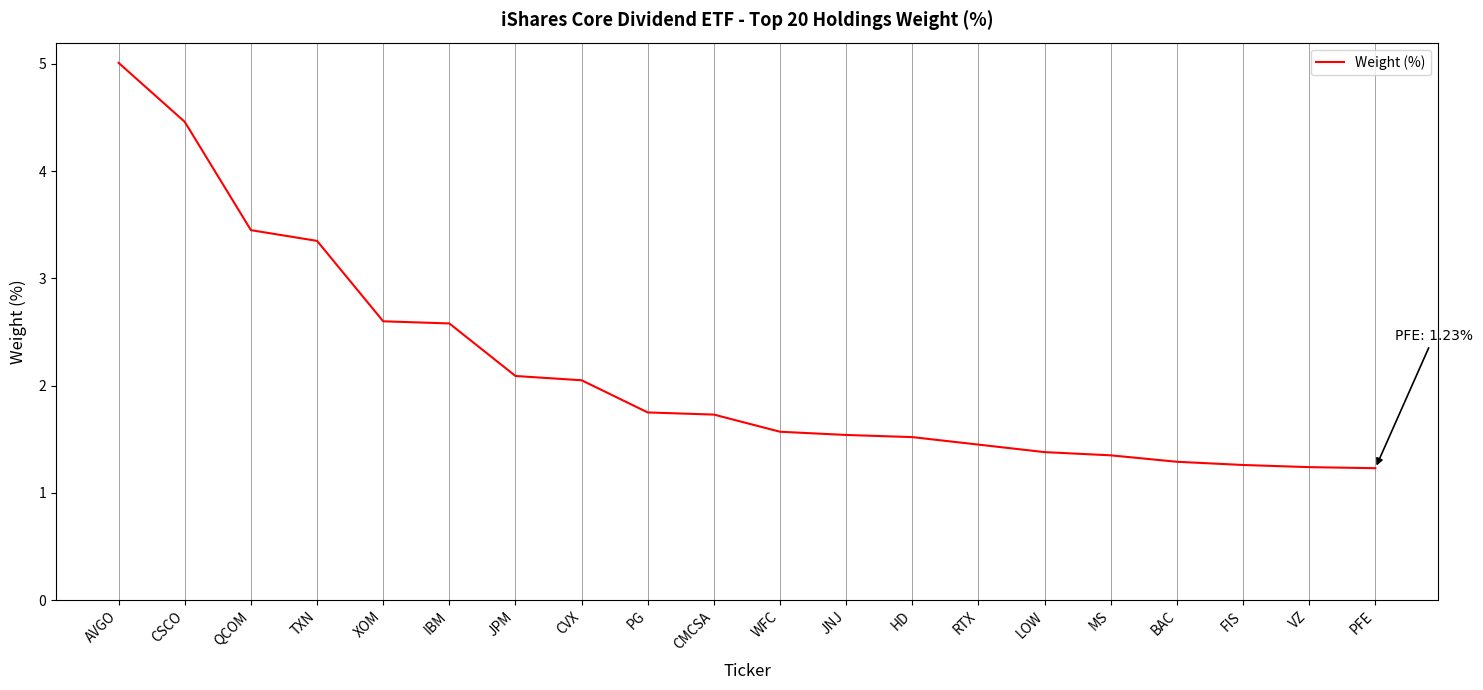

What position from the left is PFE?

20